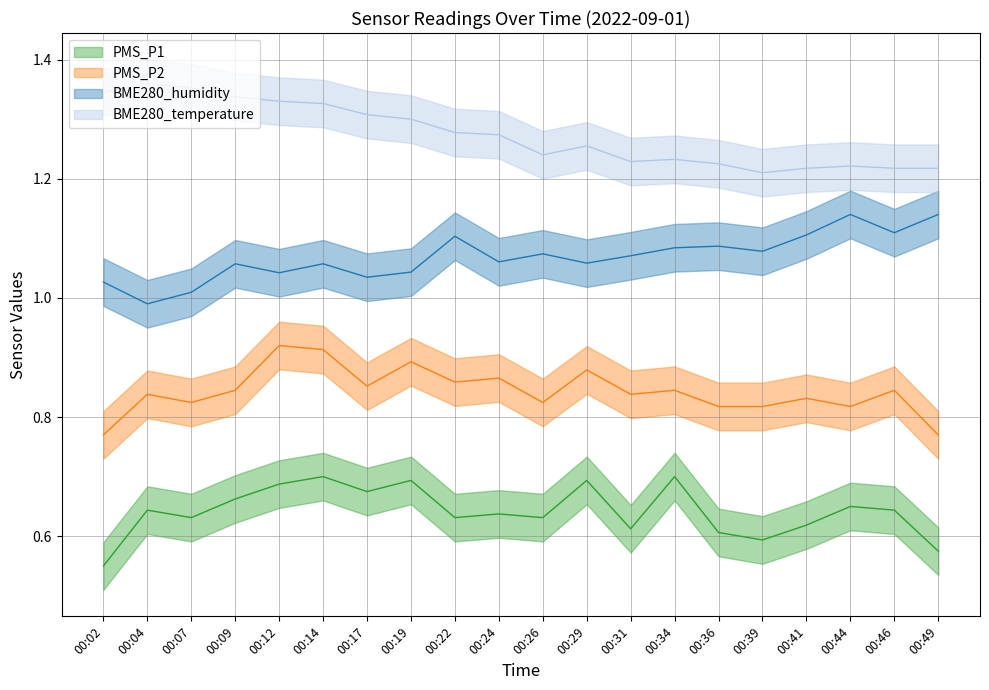

List the series in order of their peak value, lowest first.

PMS_P1, PMS_P2, BME280_humidity, BME280_temperature